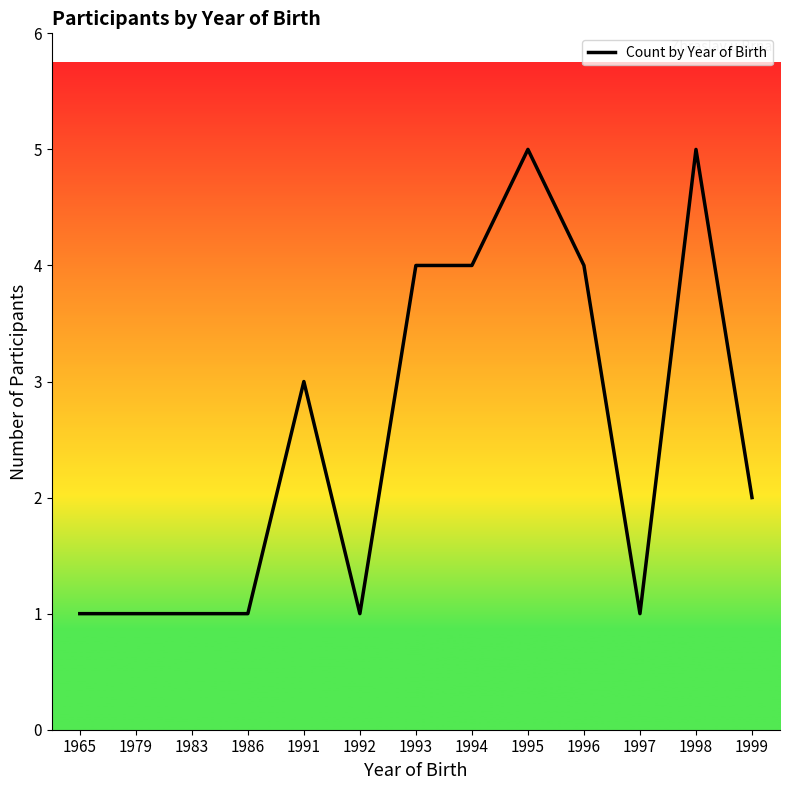

The value at 1983 is 1. True or false?

True